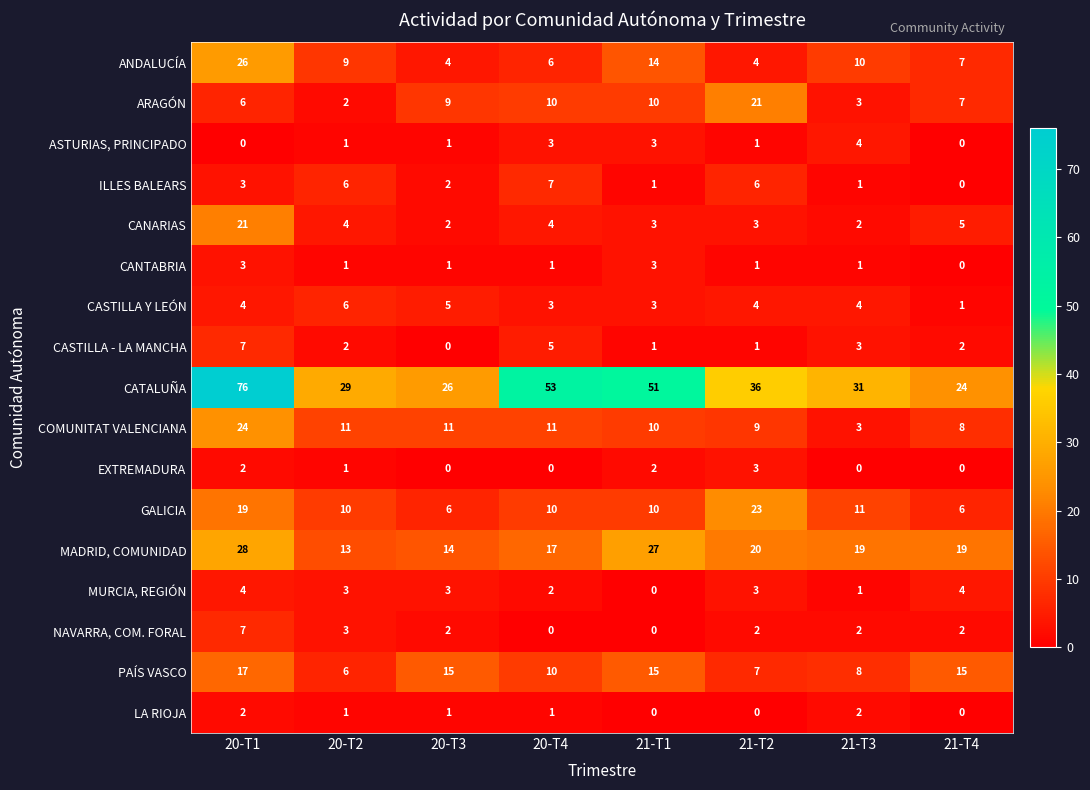

True or false: CASTILLA Y LEÓN has a value of 3 at 21-T1.

True